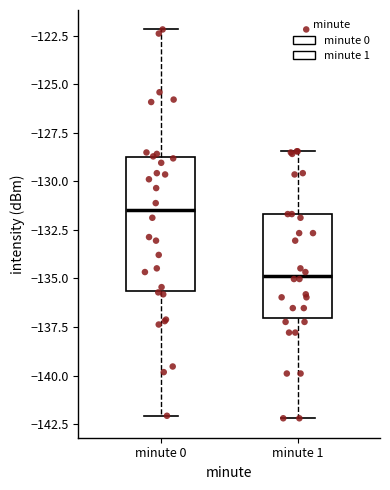

Reading left to right, read every box against the y-axis: the position of its median line, the range the box covers, and the ends of its whiskers. The values are not printed on the chart, so give them approximately, as read against the axis.

minute 0: median -131.5, box -135.5 to -128.5, whiskers -142.0 to -122.0
minute 1: median -135.0, box -137.0 to -131.5, whiskers -142.0 to -128.5